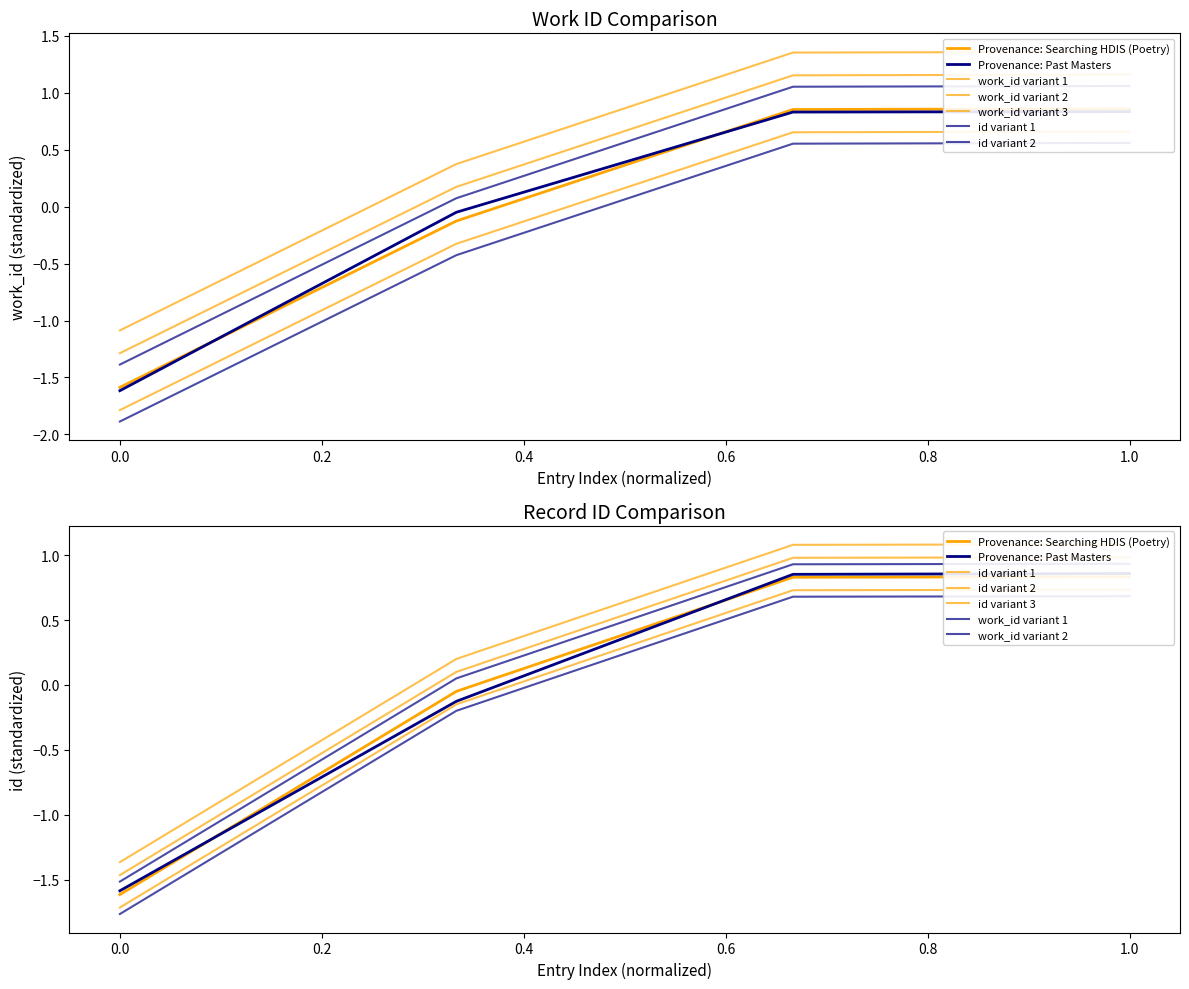

At how many categories does at least one series exceed 0?

3